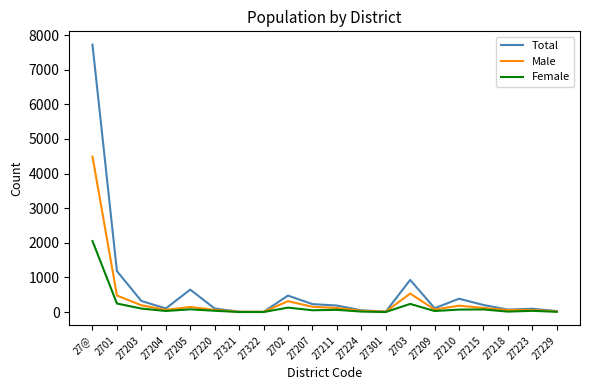

List the series in order of their peak value, highest first.

Total, Male, Female